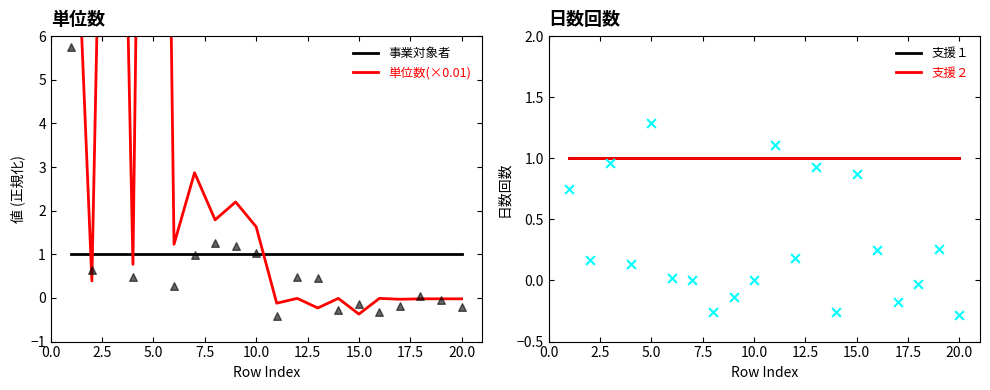

Which series has the largest Y range (max minus min)?

単位数(×0.01)